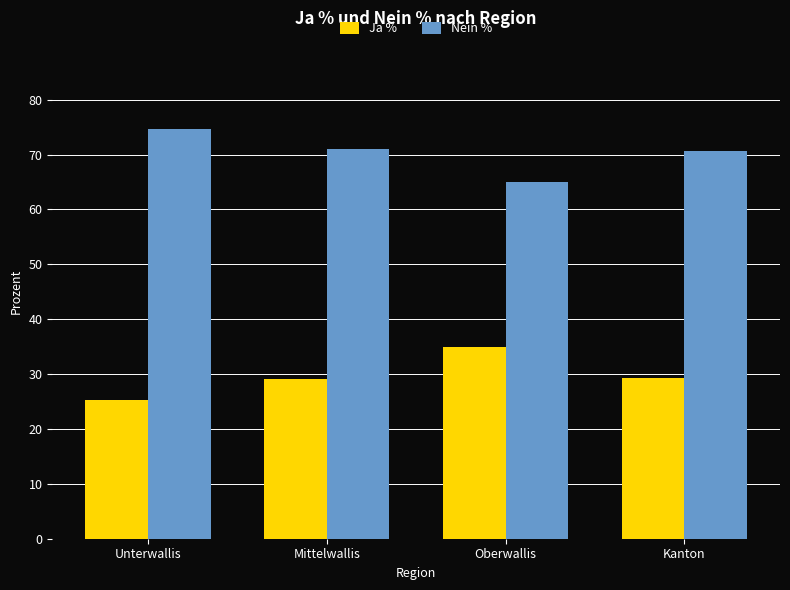

At which label does Ja % reach its minimum?

Unterwallis